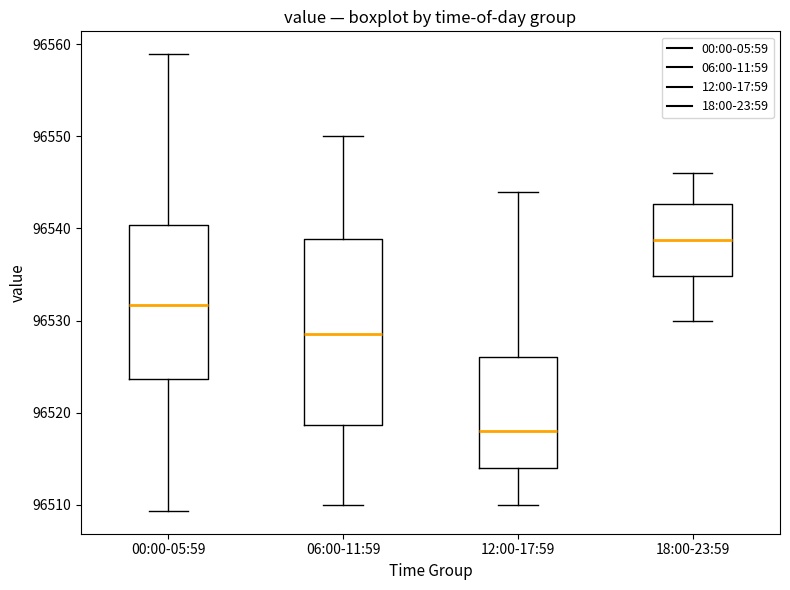

Which box's median line is the lowest?

12:00-17:59